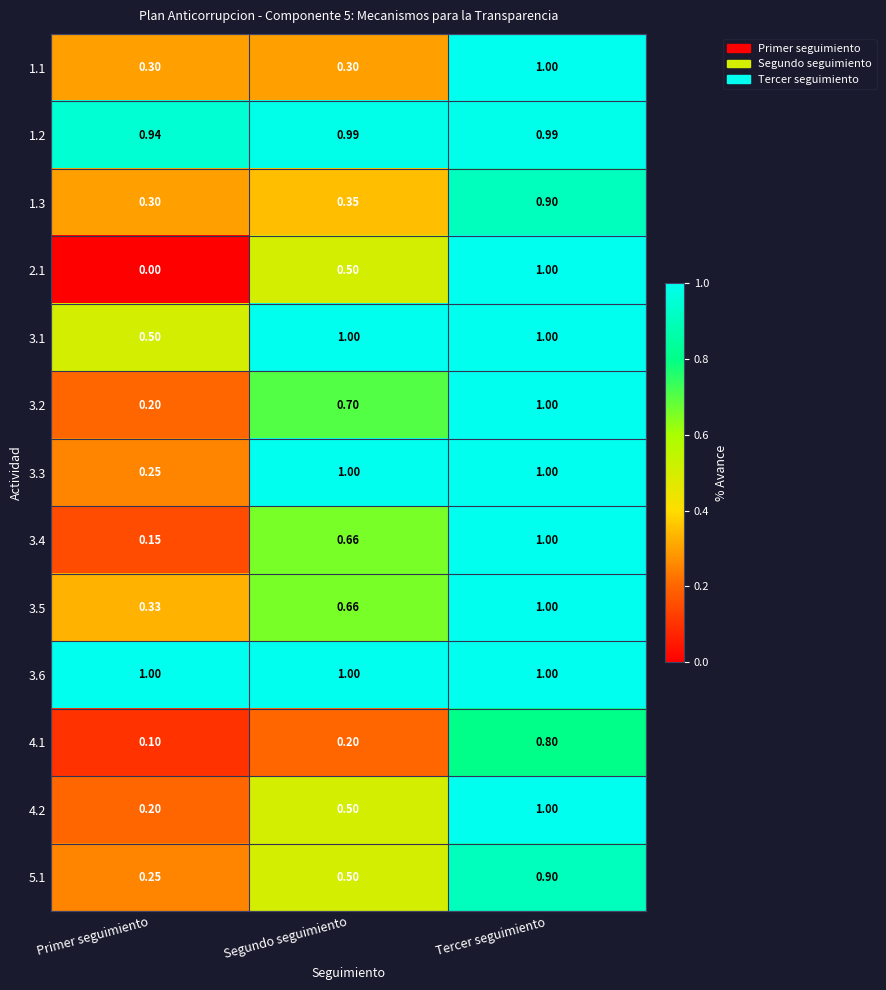

How many data points does each series have?

3